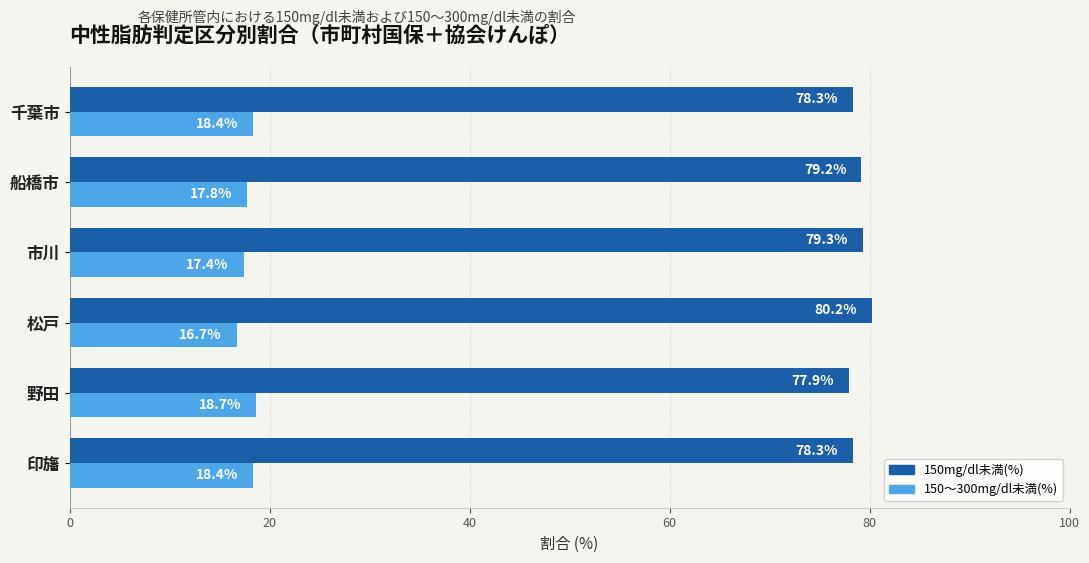

At how many categories does at least one series exceed 32?

6